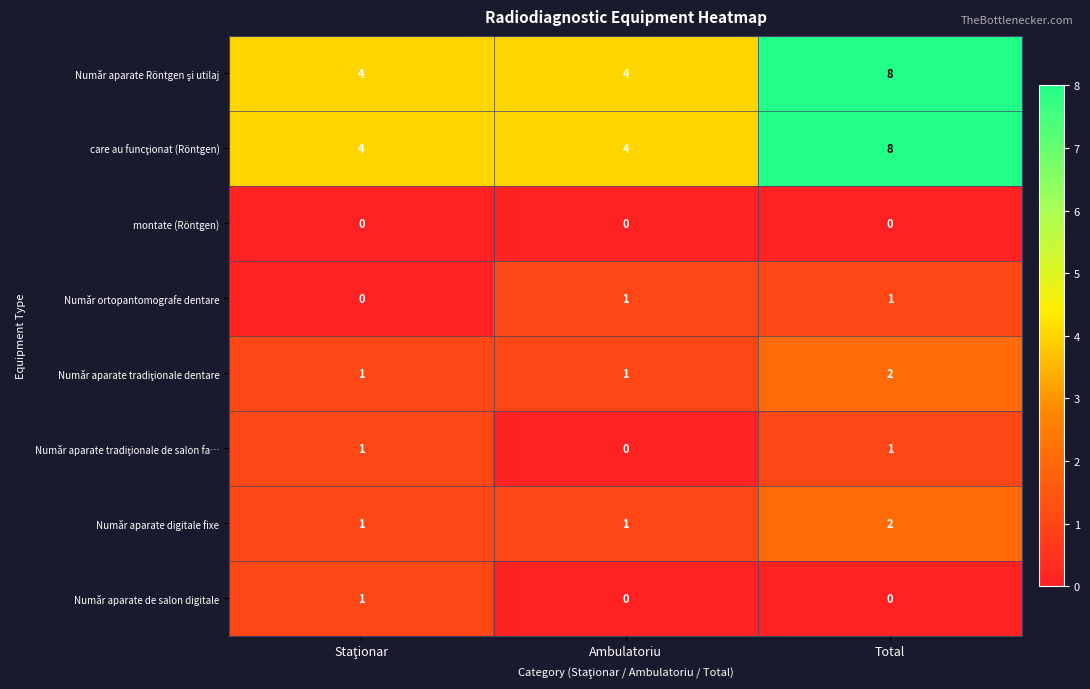

At which category is the sum across all series the highest?

Total